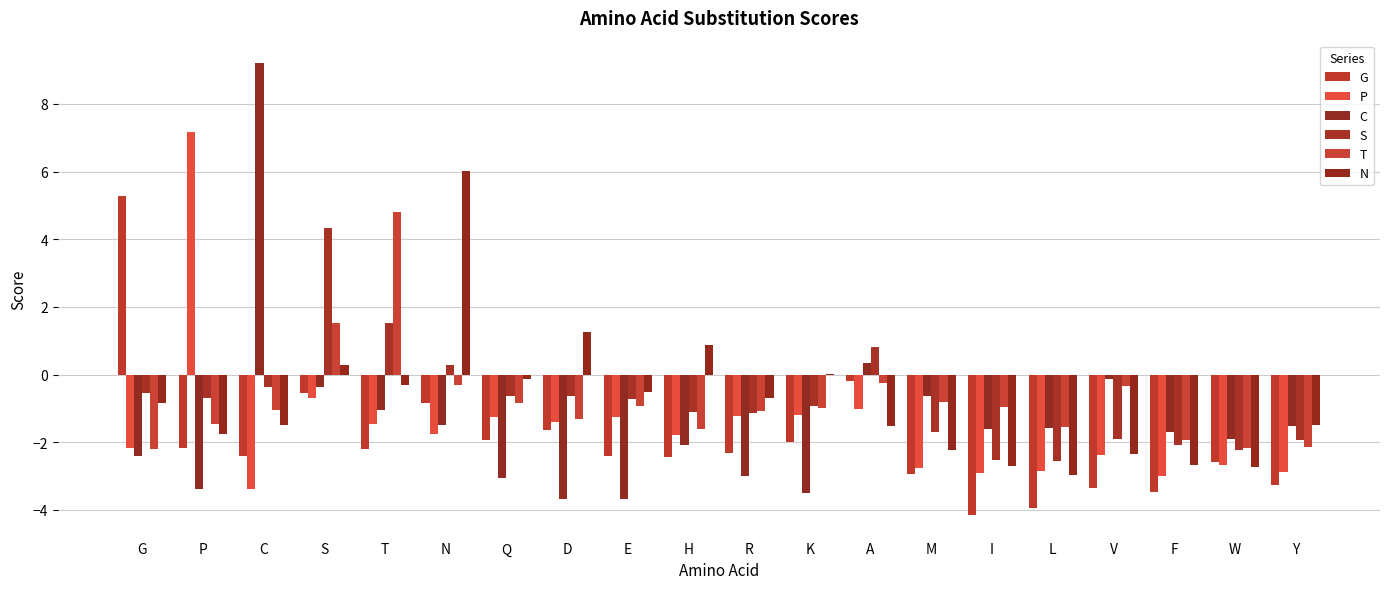

Read the T value at G.

-2.2